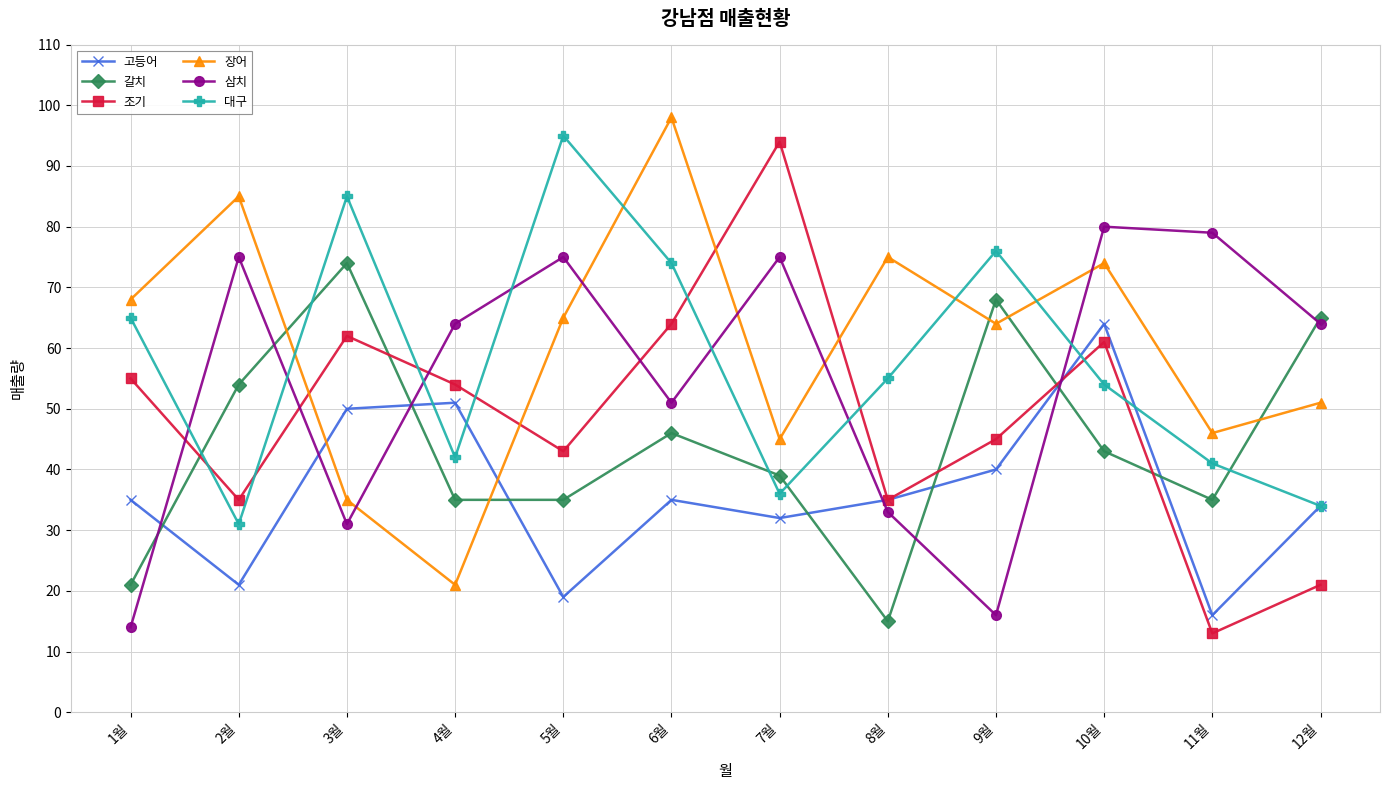

After their last crossing, which series has the higher values: 갈치 or 장어?

갈치